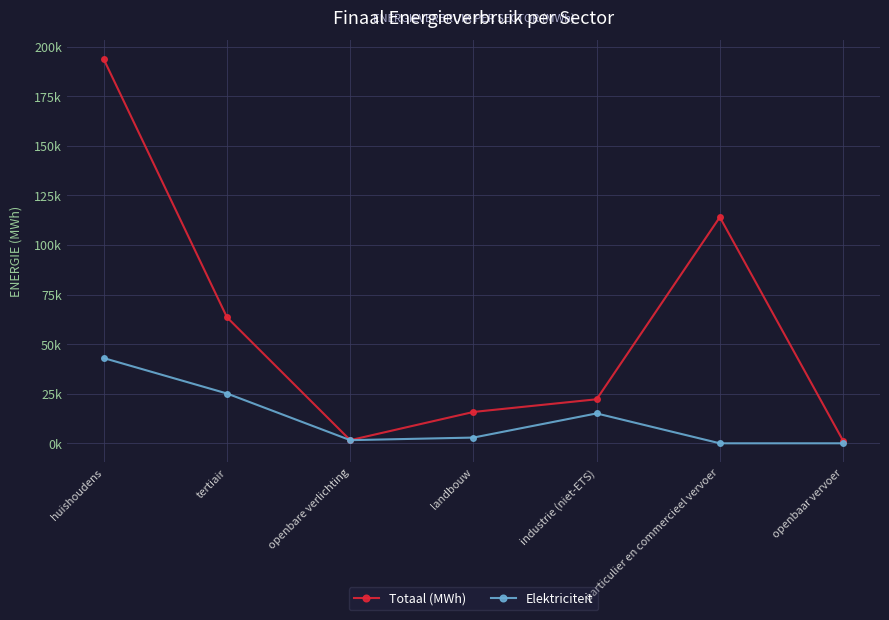

True or false: Elektriciteit has more than 2 points higher than both neighbors.

False